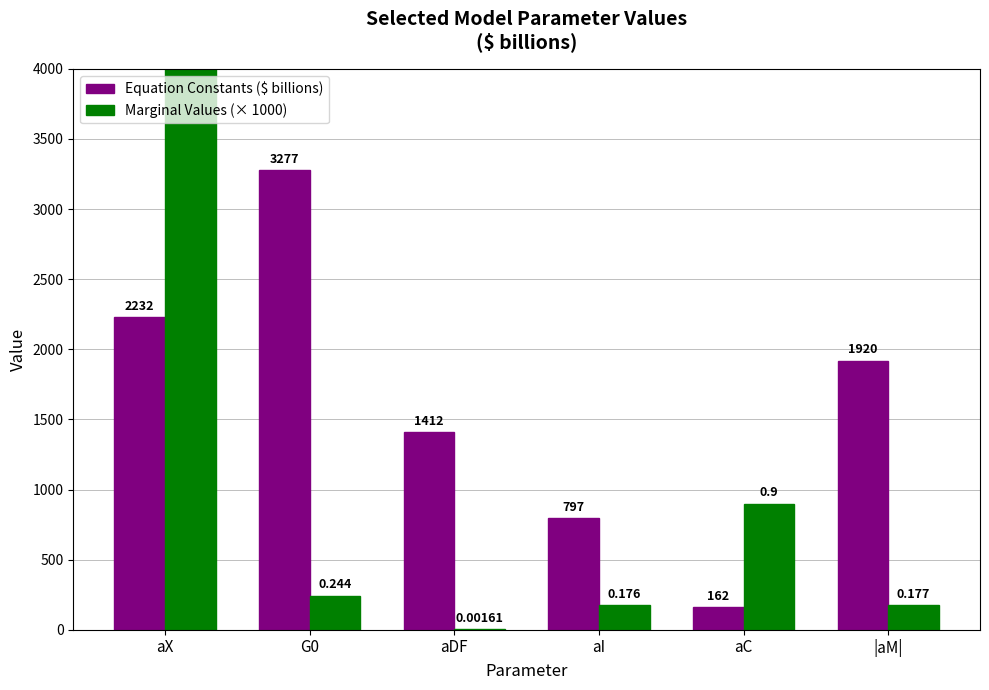

What is the difference between the Marginal Values (× 1000) values at aDF and aX?

22318.4